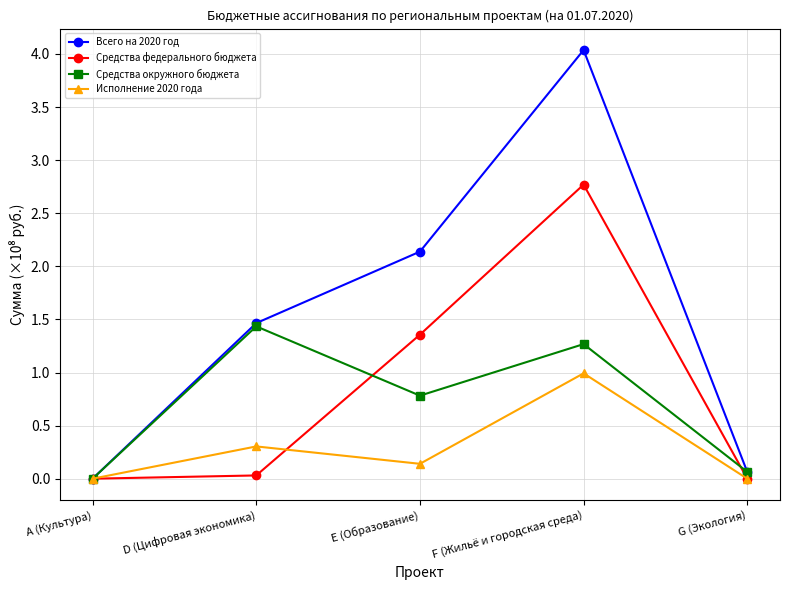

What is the sum of the Исполнение 2020 года values at A (Культура) and E (Образование)?

0.1